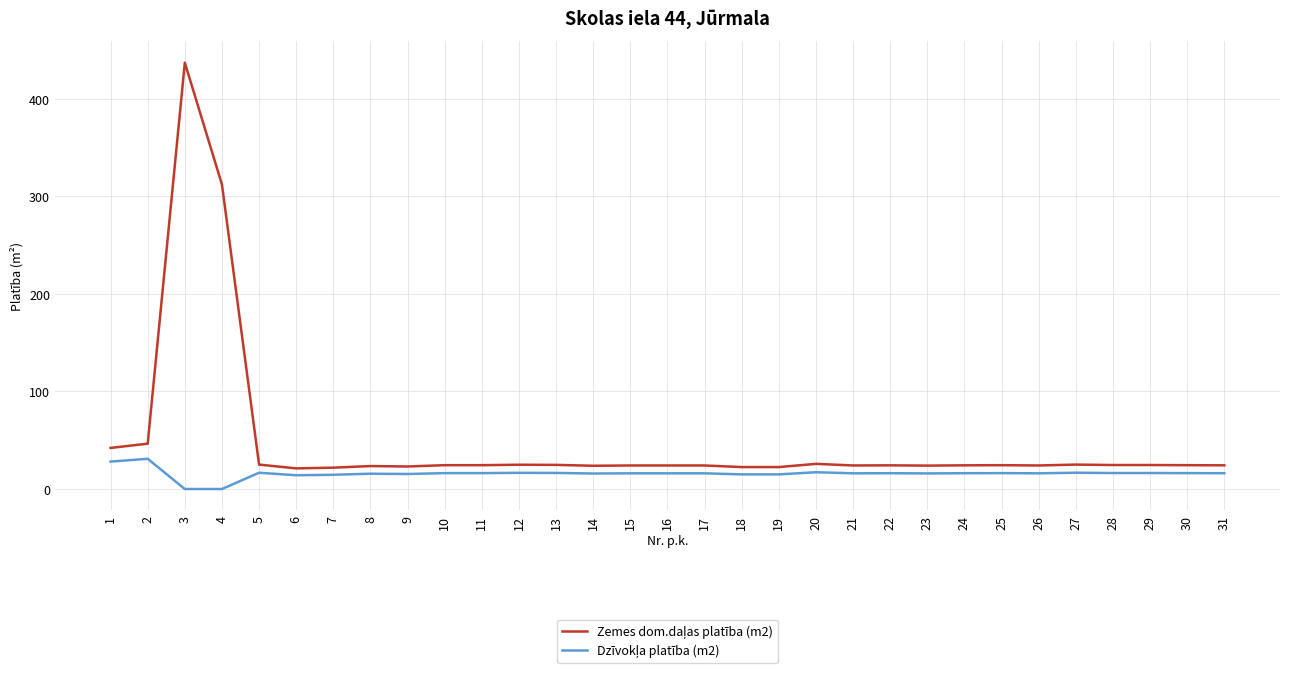

What is the spread (max minus min) of values at 10?

8.1